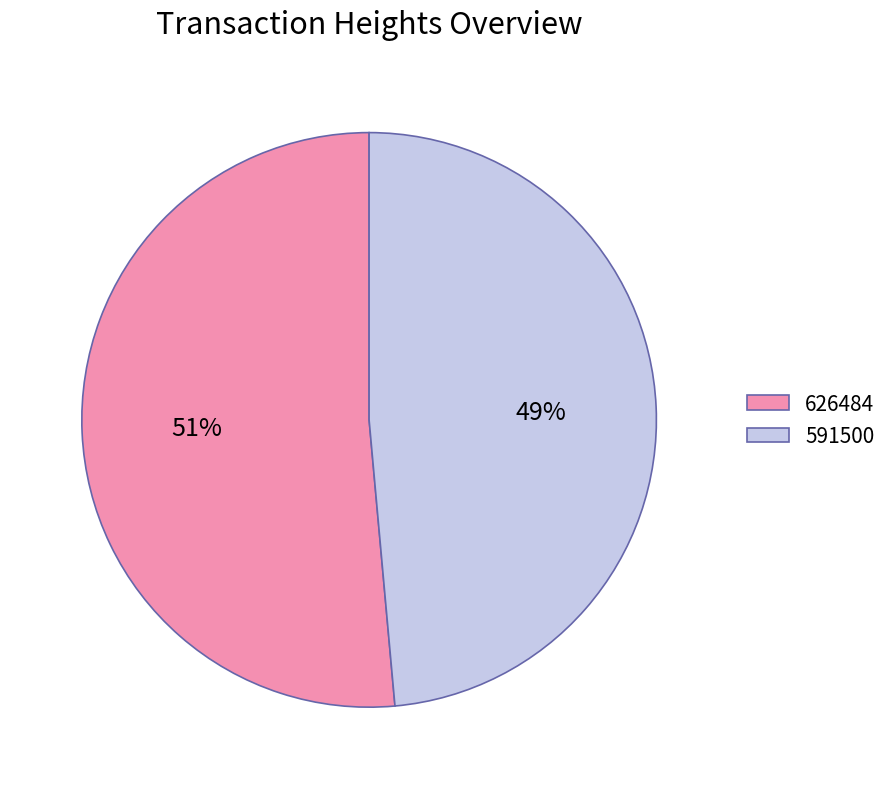

To the nearest percent, what percentage of the pie is 626484?

51%